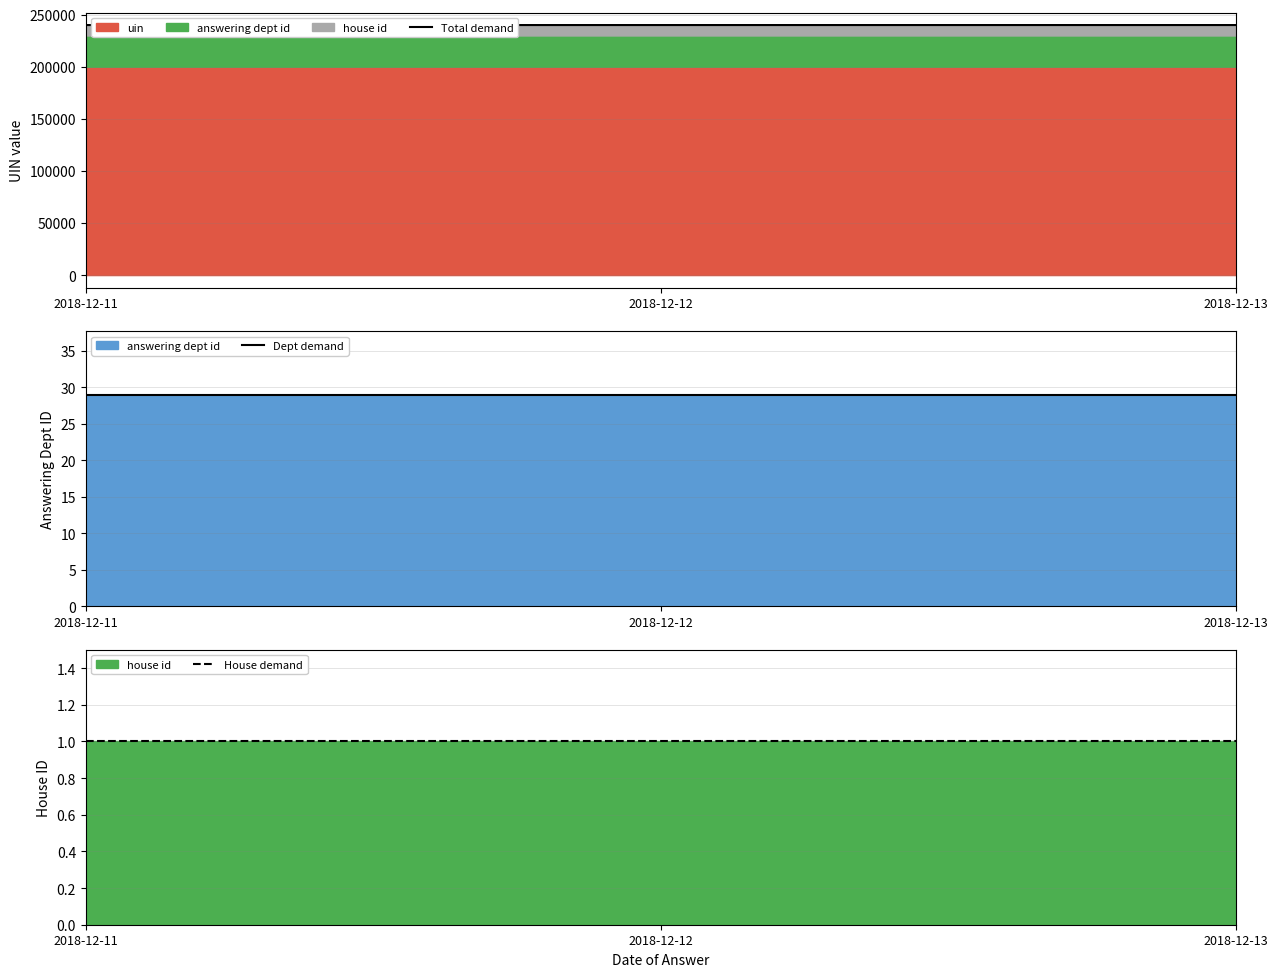

What is the average value of the House demand series?

1.0